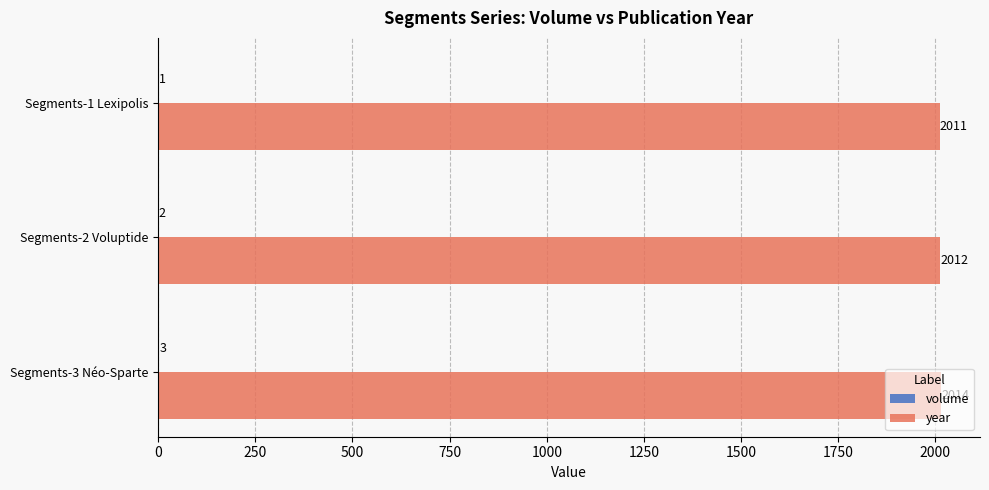

What is the sum of the year values at Segments-2 Voluptide and Segments-1 Lexipolis?

4023